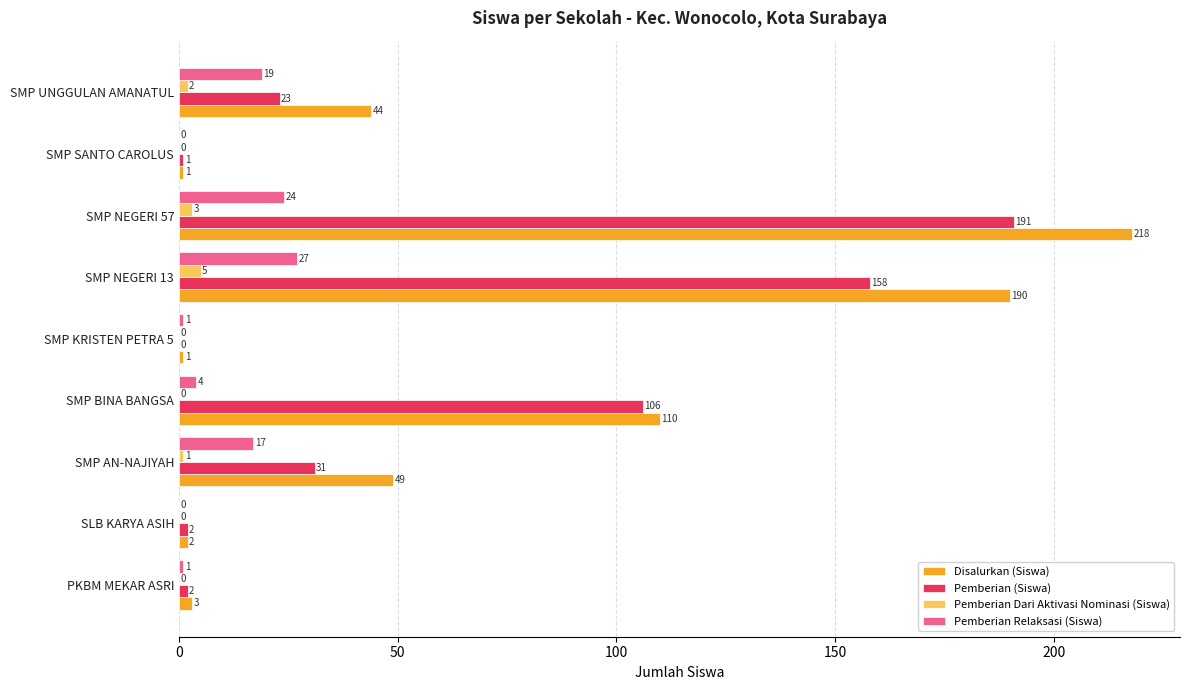

At which category is the sum across all series the highest?

SMP NEGERI 57